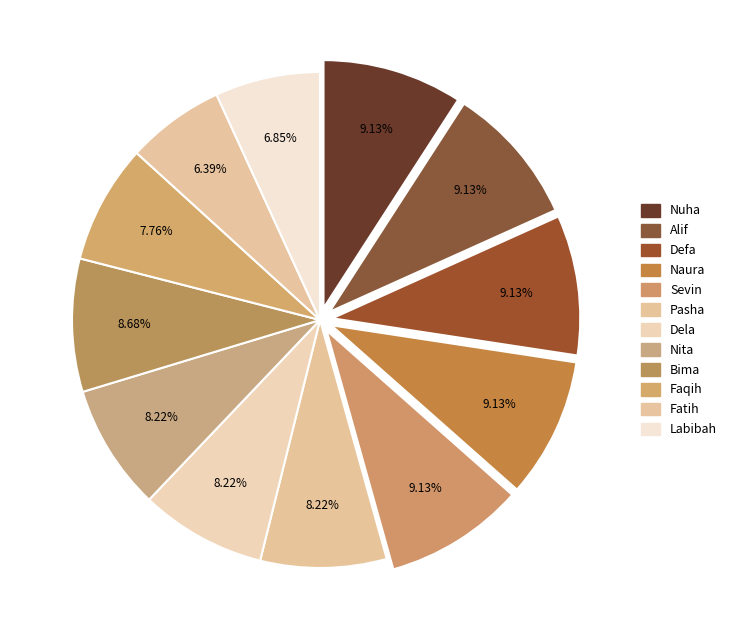

Count the number of slices in the pie.

12